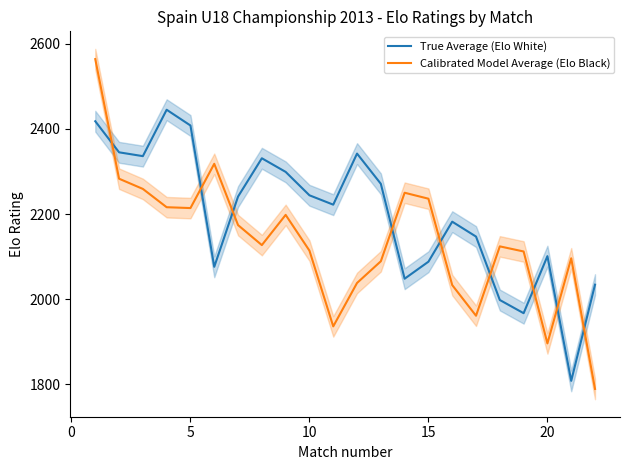

How many times do True Average (Elo White) and Calibrated Model Average (Elo Black) cross each other?

9